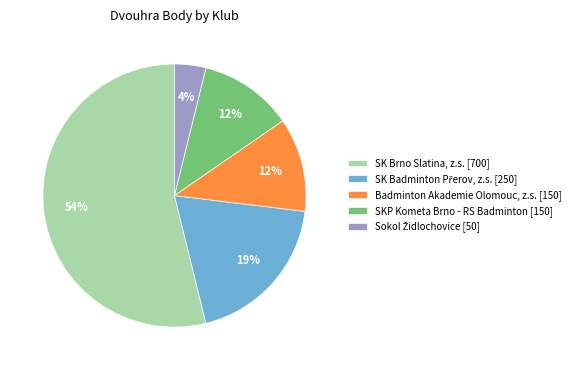

Is there any slice that represents more than half of the pie?

Yes